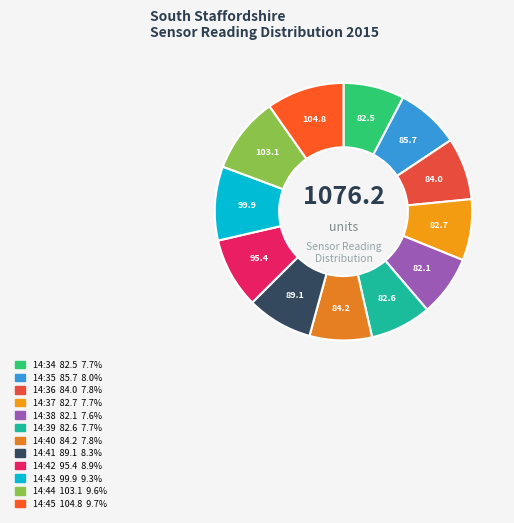

Rank the categories by value from lowest to highest.

14:38, 14:34, 14:39, 14:37, 14:36, 14:40, 14:35, 14:41, 14:42, 14:43, 14:44, 14:45